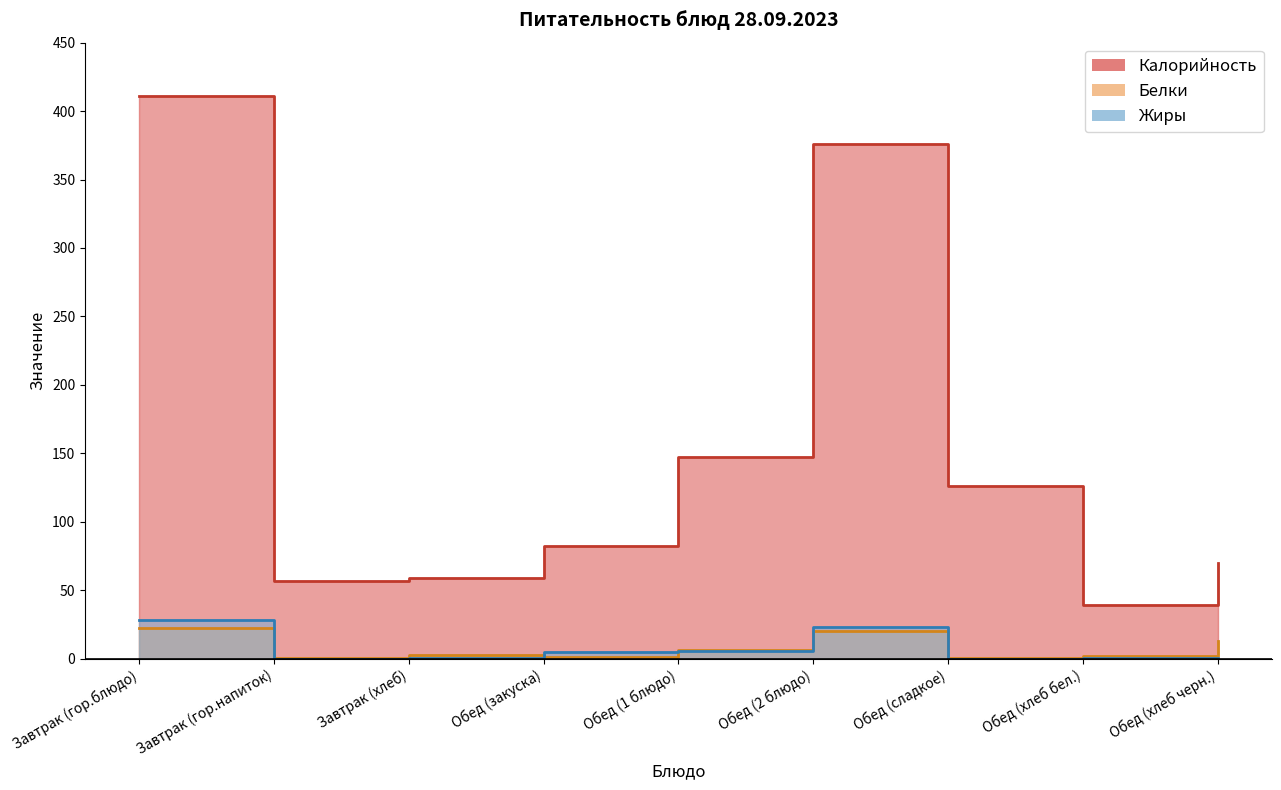

Count the number of categories in the chart.

9